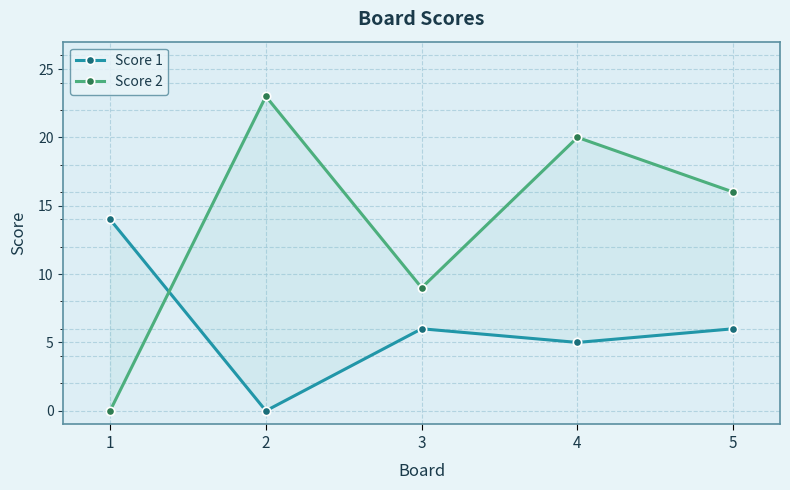

How many data points in Score 1 are above 6?

1